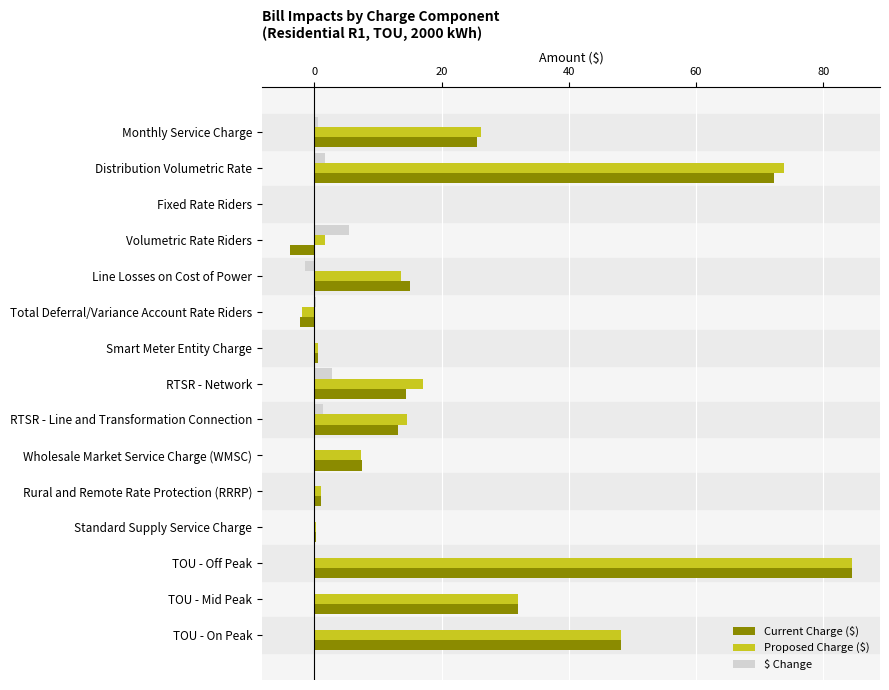

What is the sum of all Current Charge ($) values?

308.5